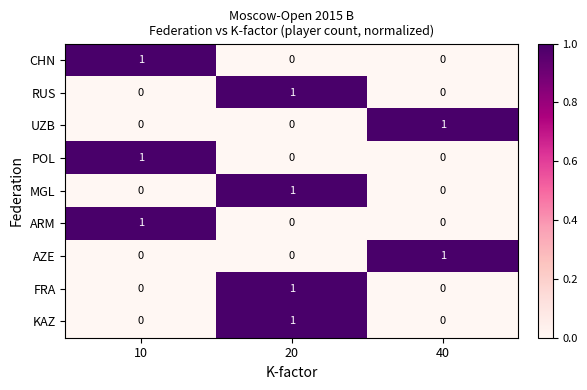

What is the total value across all series at 10?

3